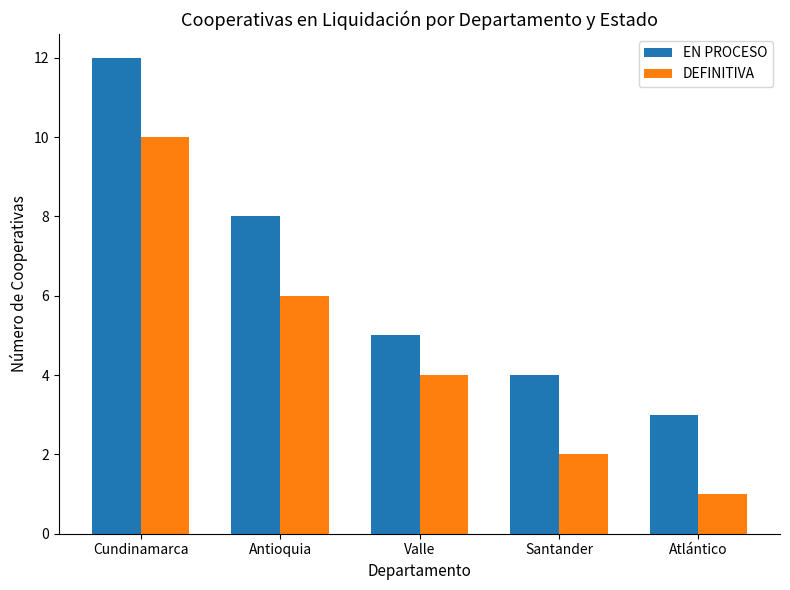

How many data points in EN PROCESO are less than 5?

2